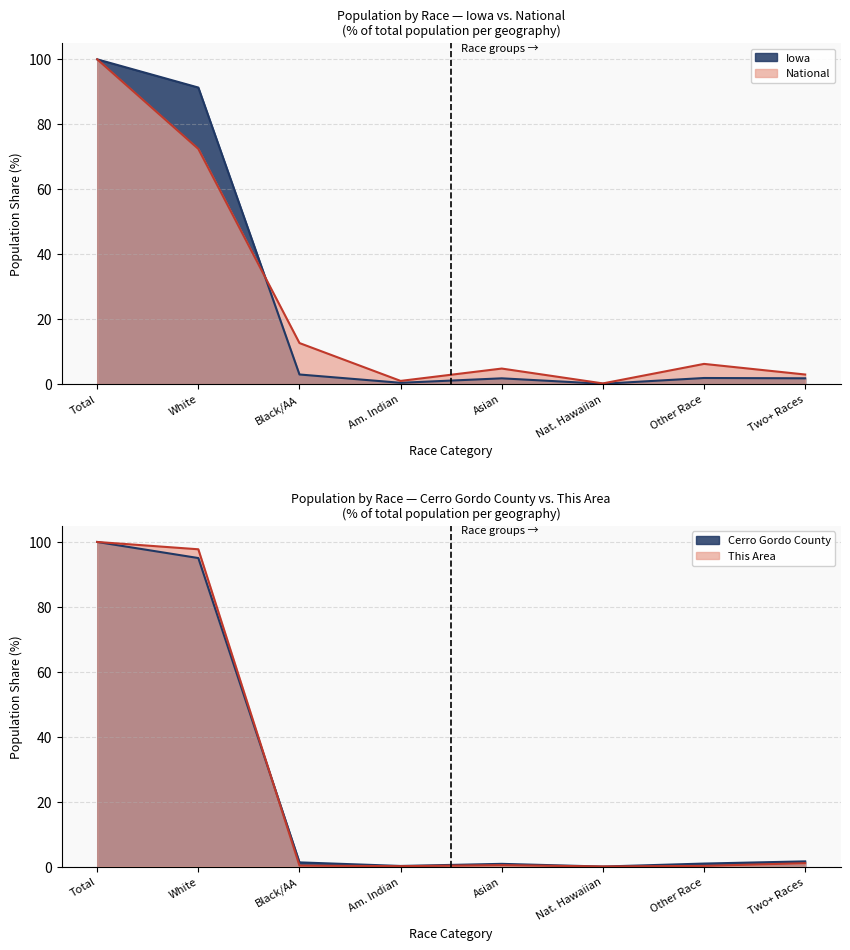

At which category does This Area reach its first local peak?

Asian